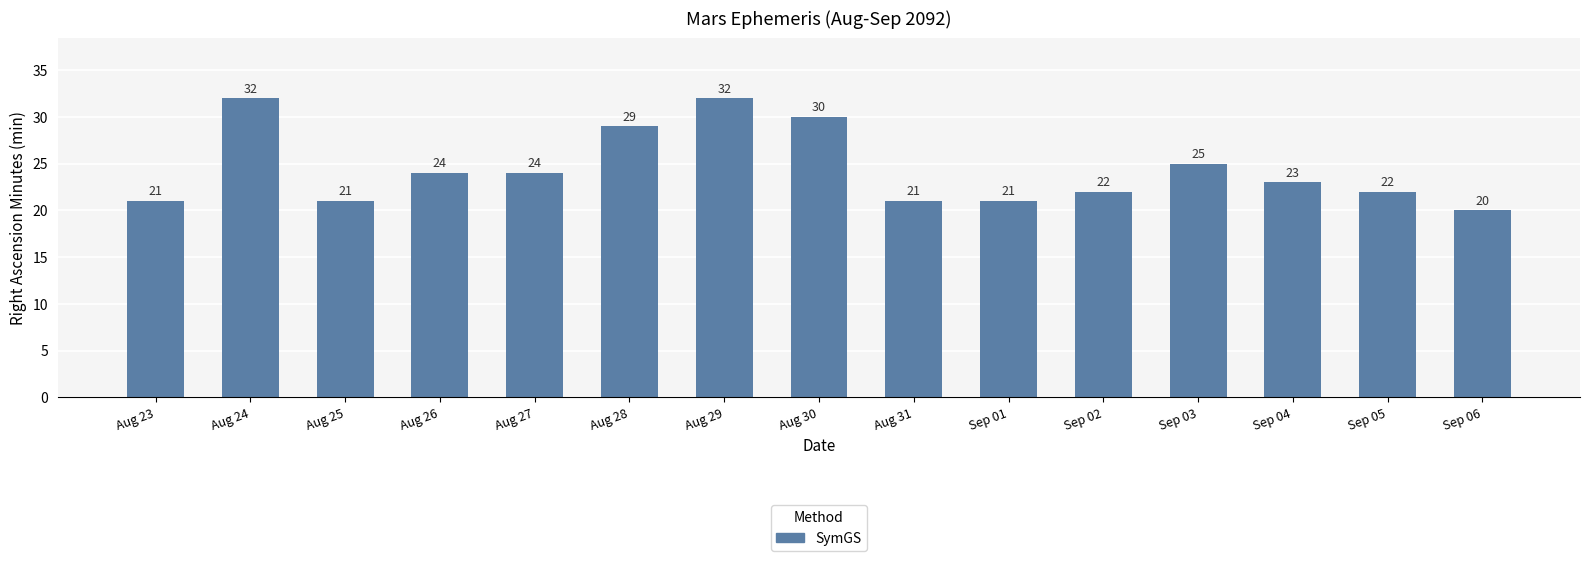

What is the ratio of the value at Sep 01 to the value at Aug 23?

1.0